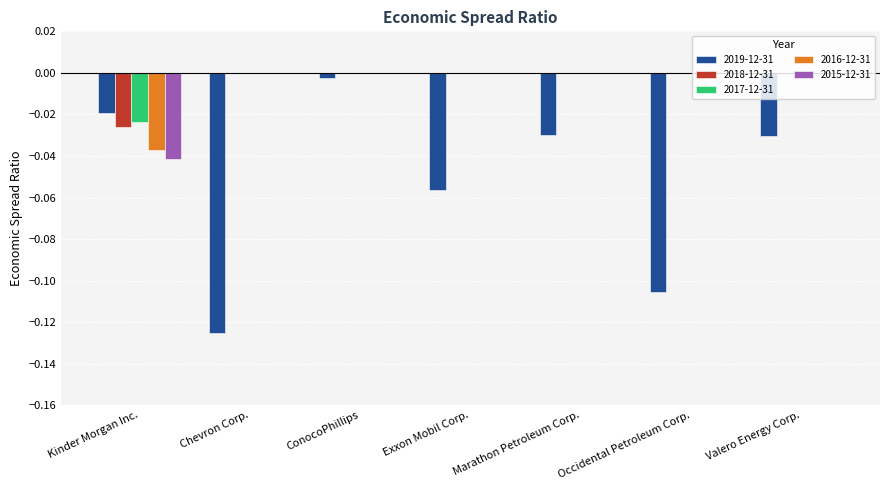

The 2016-12-31 series shows 0.0 at Occidental Petroleum Corp.. True or false?

True